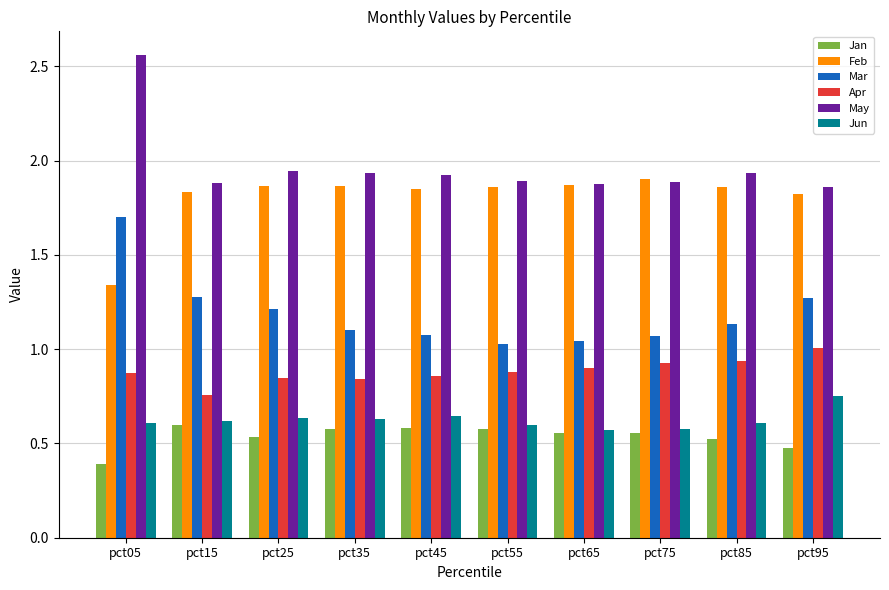

True or false: Jan has a value of 0.6 at pct45.

True